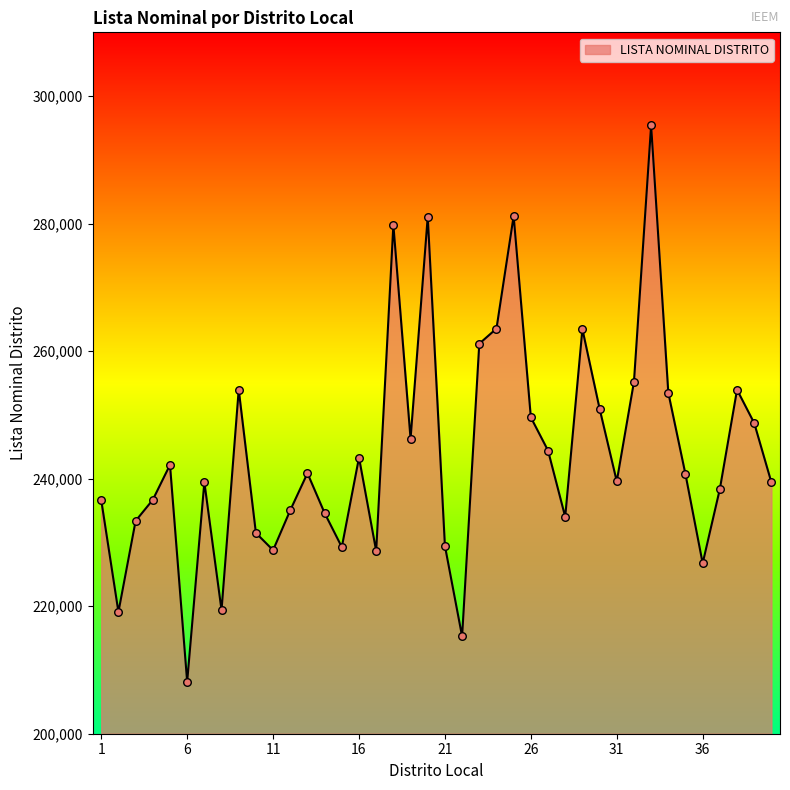

What is the greatest value displayed?

295407